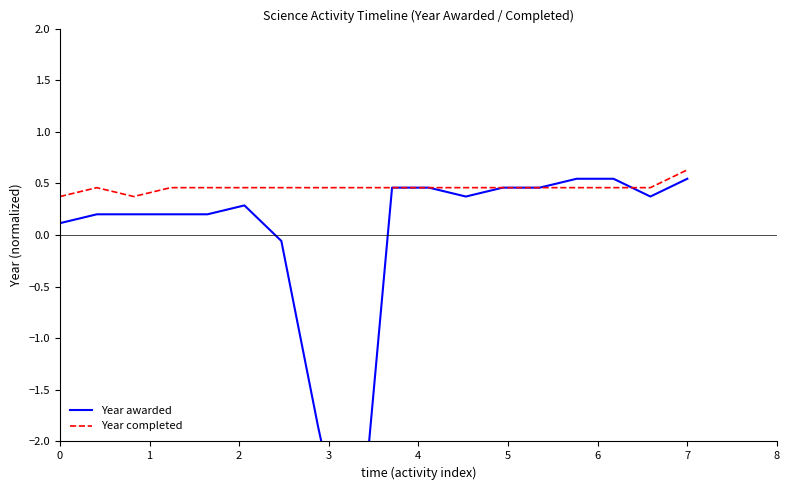

What is the value of the Year awarded point at the 17th from the left?

0.4